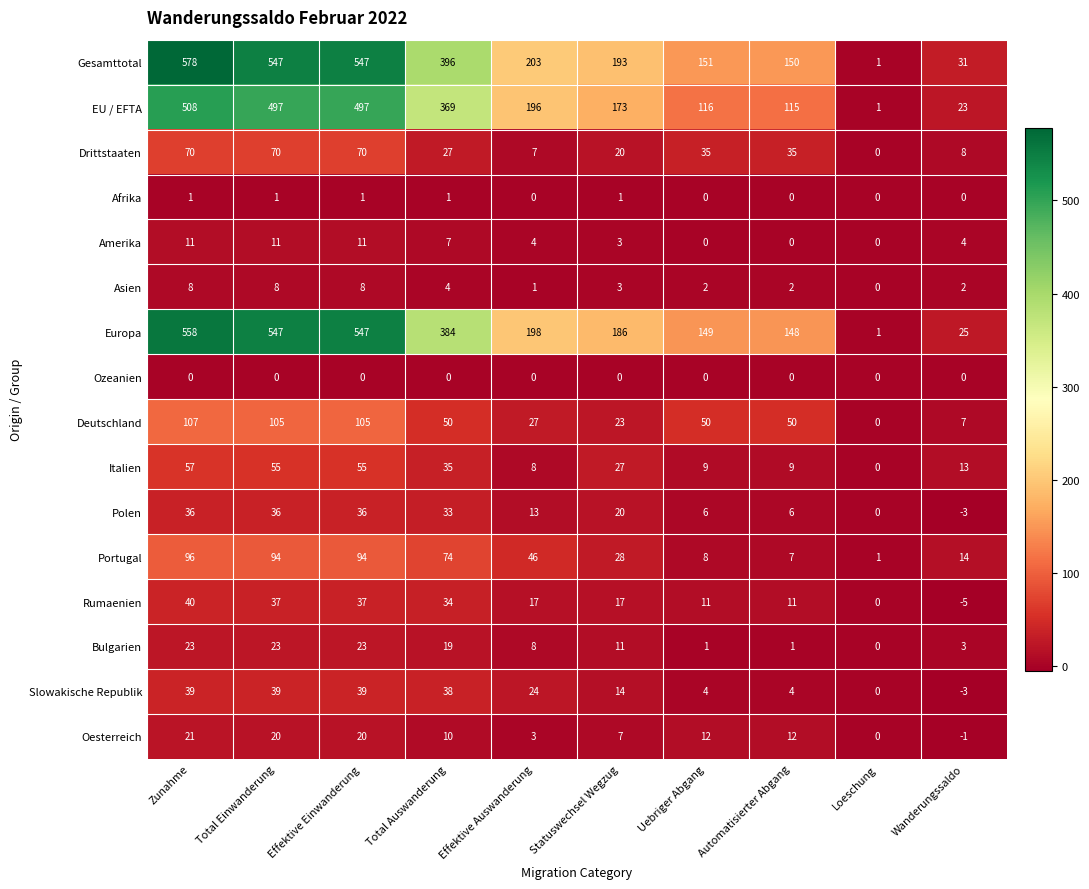

Is it true that Rumaenien equals 37 at Effektive Einwanderung?

True